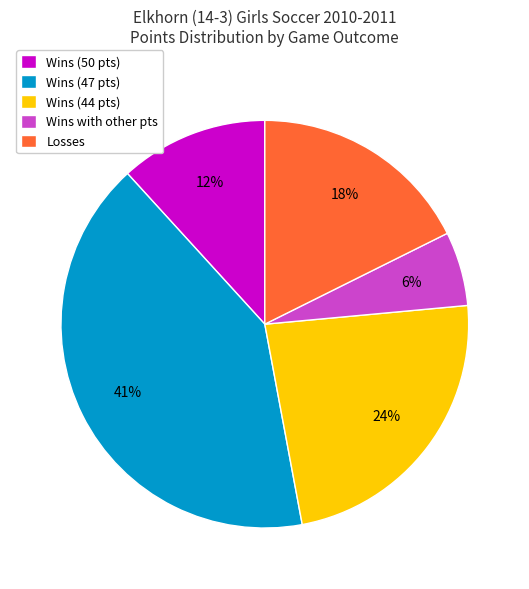

Combined, do Losses and Wins (47 pts) account for over 50%?

Yes